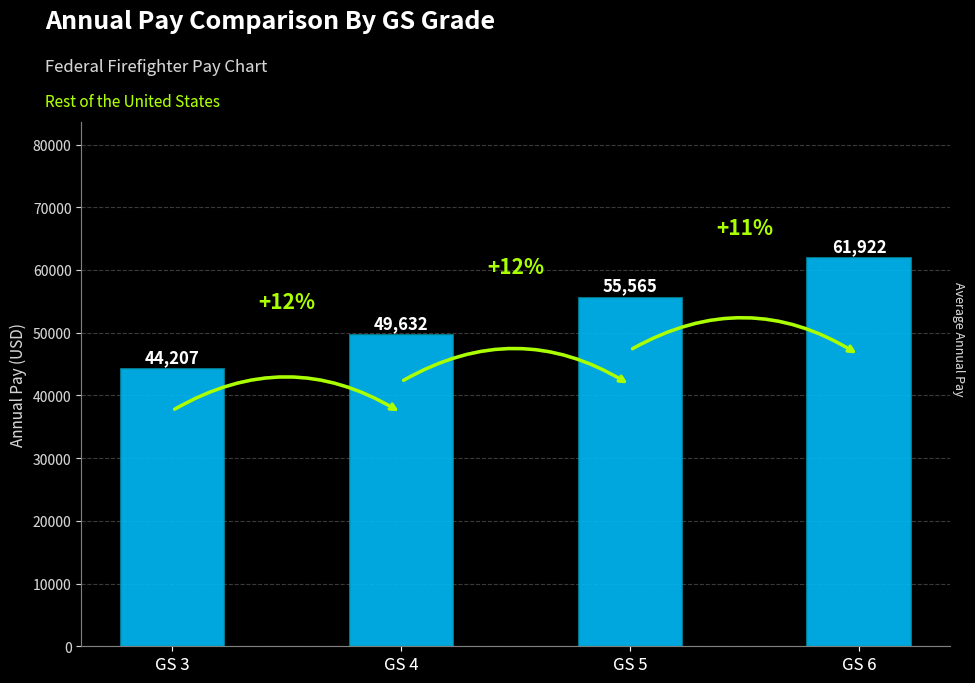

What is the approximate value at GS 4?

49631.9